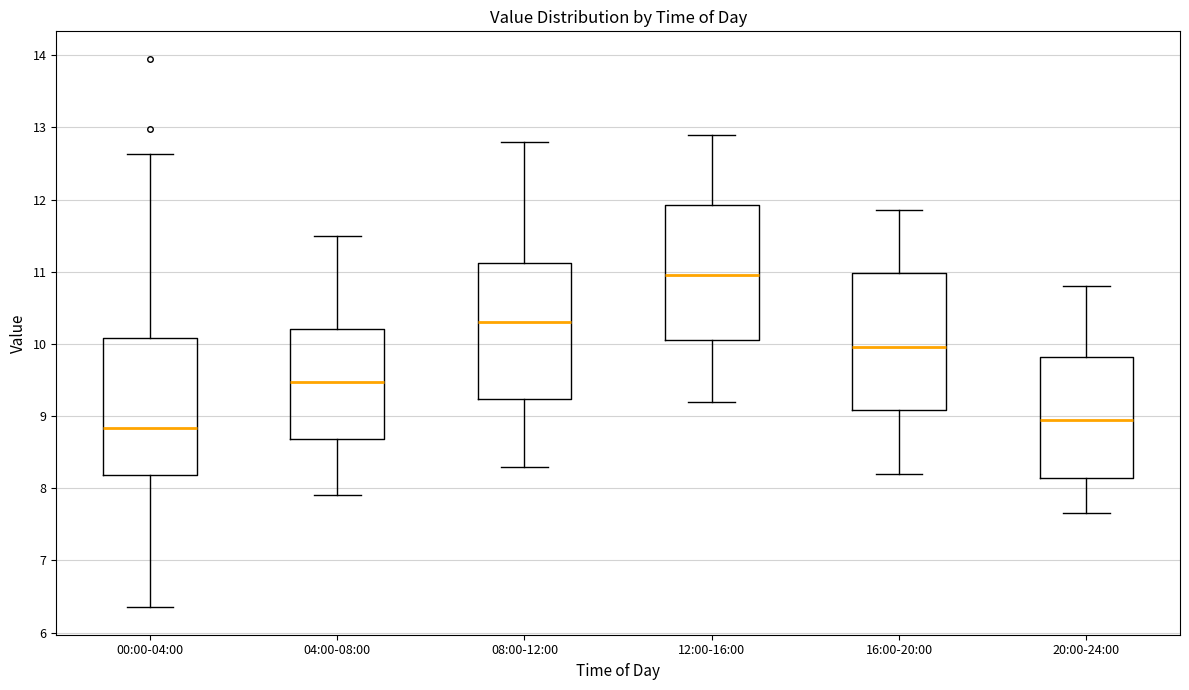

Reading left to right, read every box against the y-axis: the position of its median line, the range the box covers, and the ends of its whiskers. The values are not printed on the chart, so give them approximately, as read against the axis.

00:00-04:00: median 8.8, box 8.2 to 10.1, whiskers 6.4 to 12.6
04:00-08:00: median 9.5, box 8.7 to 10.2, whiskers 7.9 to 11.5
08:00-12:00: median 10.3, box 9.2 to 11.1, whiskers 8.3 to 12.8
12:00-16:00: median 11.0, box 10.1 to 11.9, whiskers 9.2 to 12.9
16:00-20:00: median 10.0, box 9.1 to 11.0, whiskers 8.2 to 11.9
20:00-24:00: median 9.0, box 8.1 to 9.8, whiskers 7.7 to 10.8